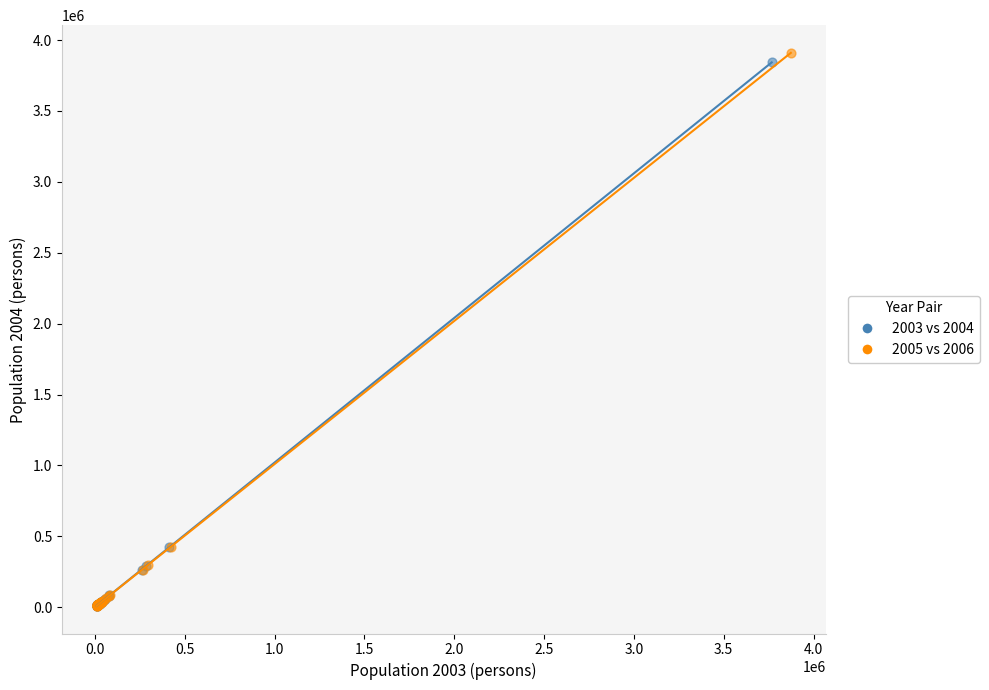

Which series has the widest spread of Y values?

2005 vs 2006